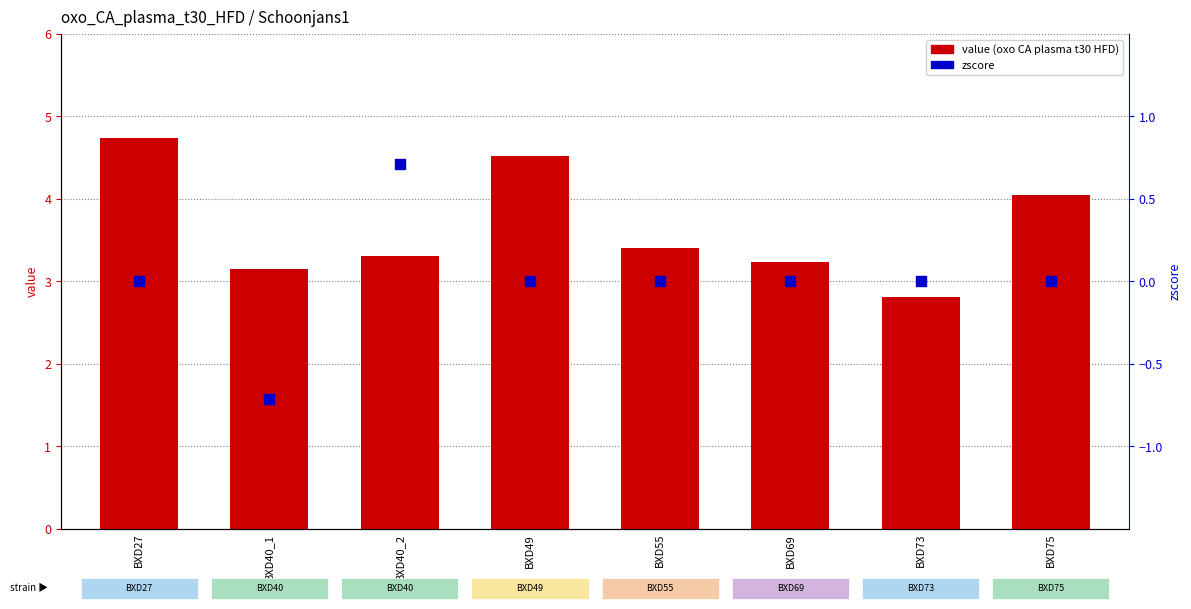

What are all the series names shown in the legend?

value, zscore